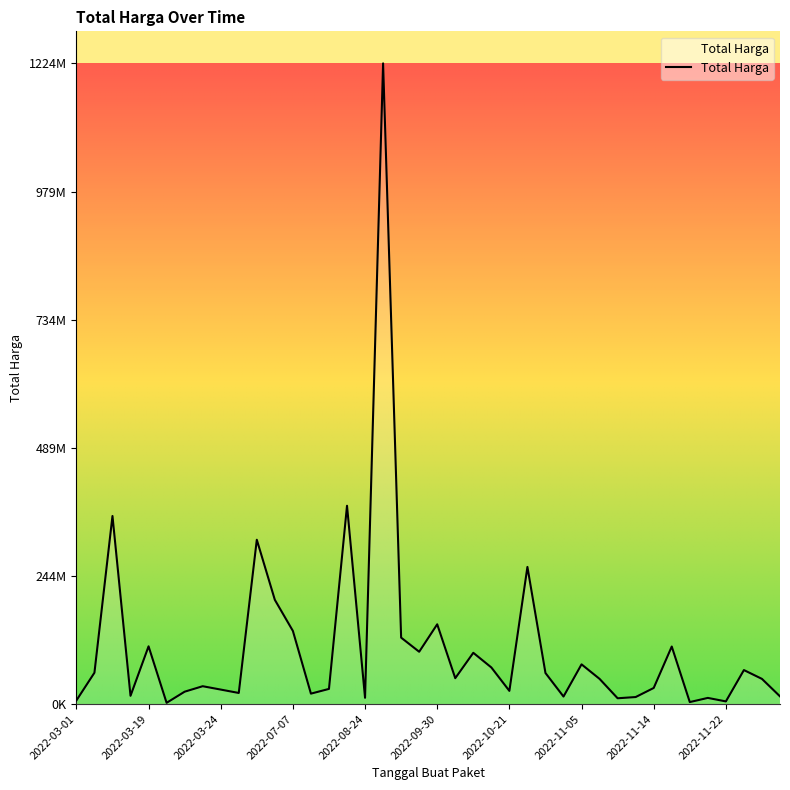

What is the minimum value shown in the chart?

2395750